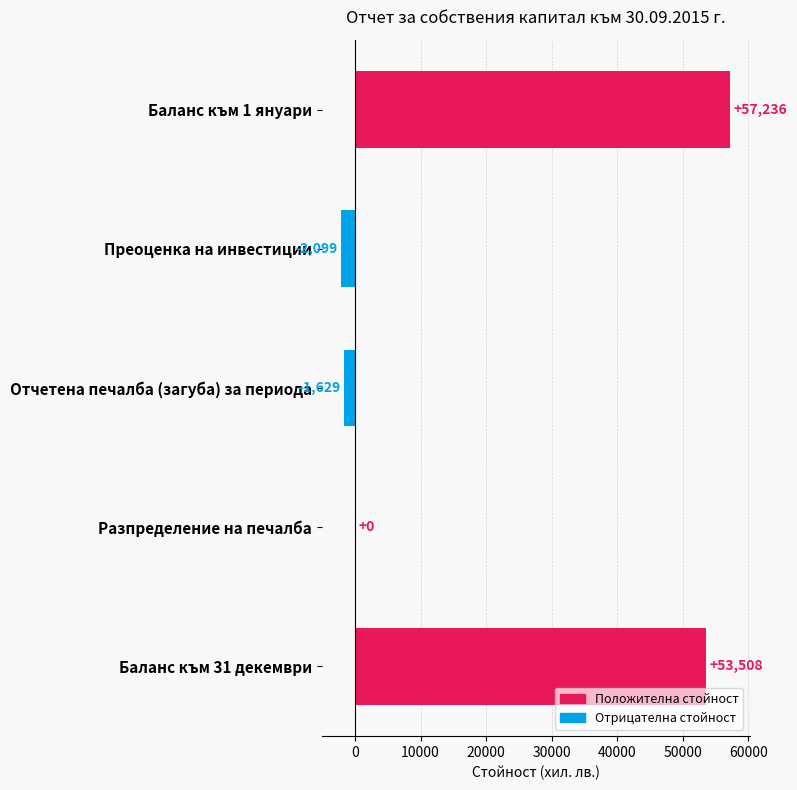

Which label corresponds to the largest value in the chart?

Баланс към 1 януари